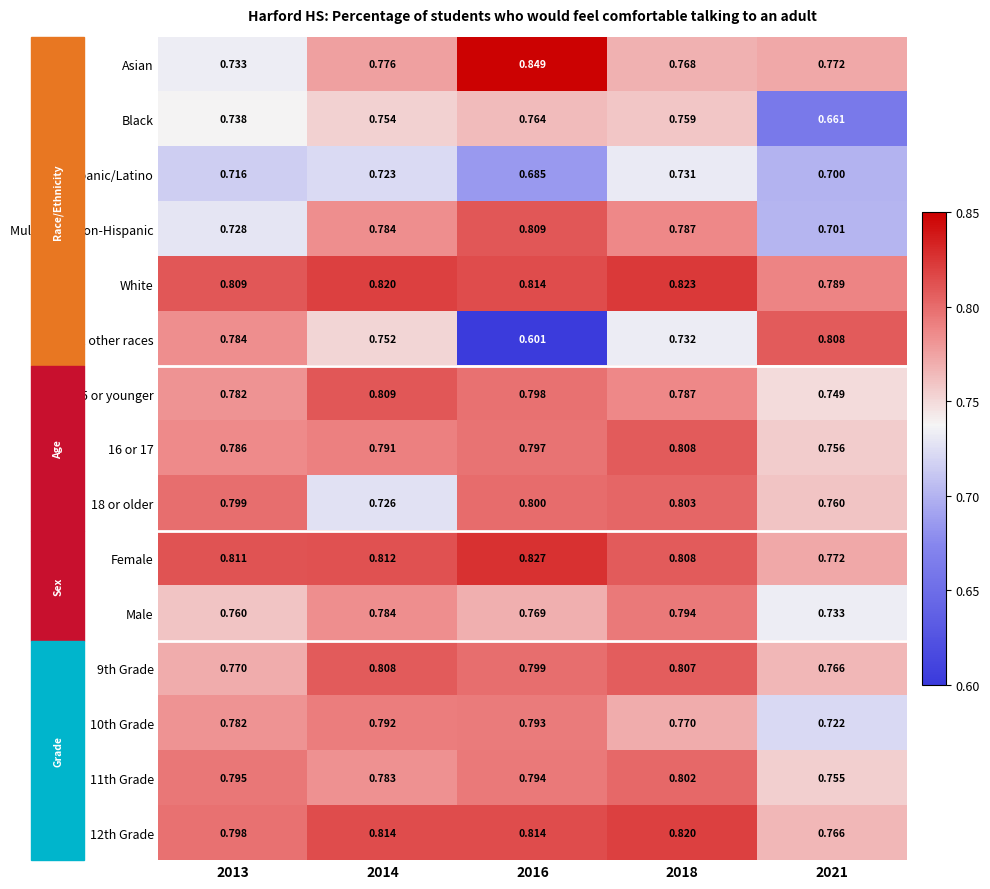

Which series changed the most between 2016 and 2021?

All other races